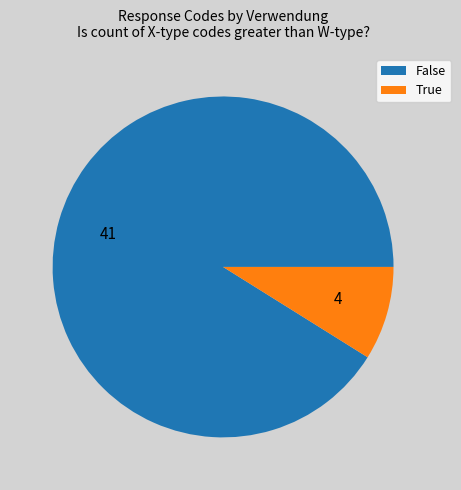

Is it true that False is 91% of the pie?

True